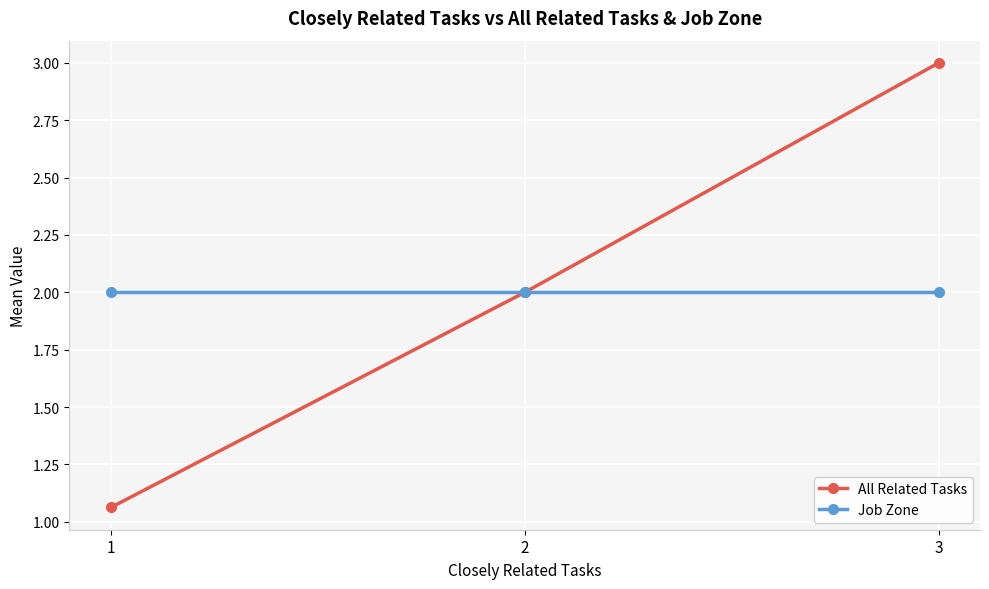

The value of All Related Tasks at 3 is 5.1. True or false?

False